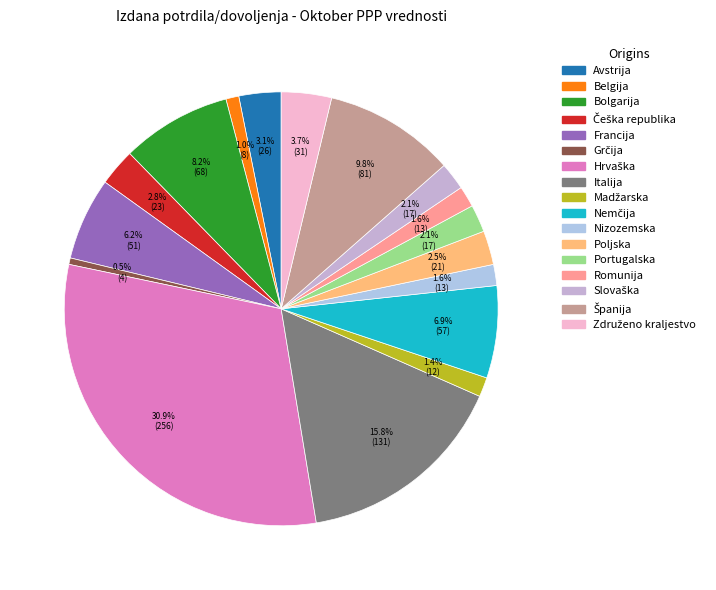

What is the change in value from Hrvaška to Portugalska?

-239